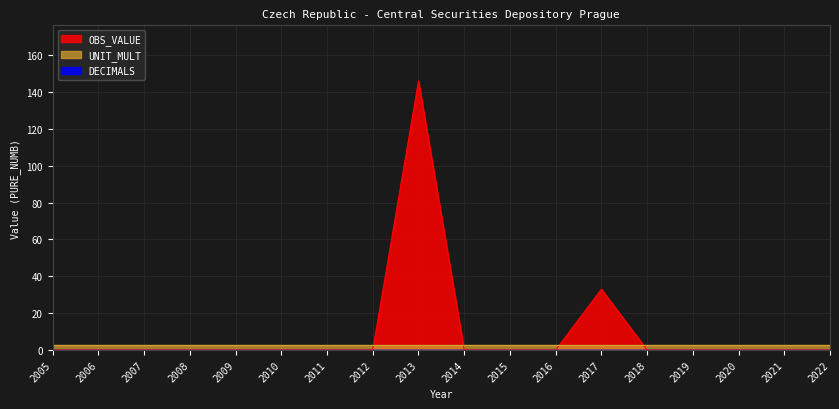

True or false: DECIMALS has a value of 0 at 2015.

True